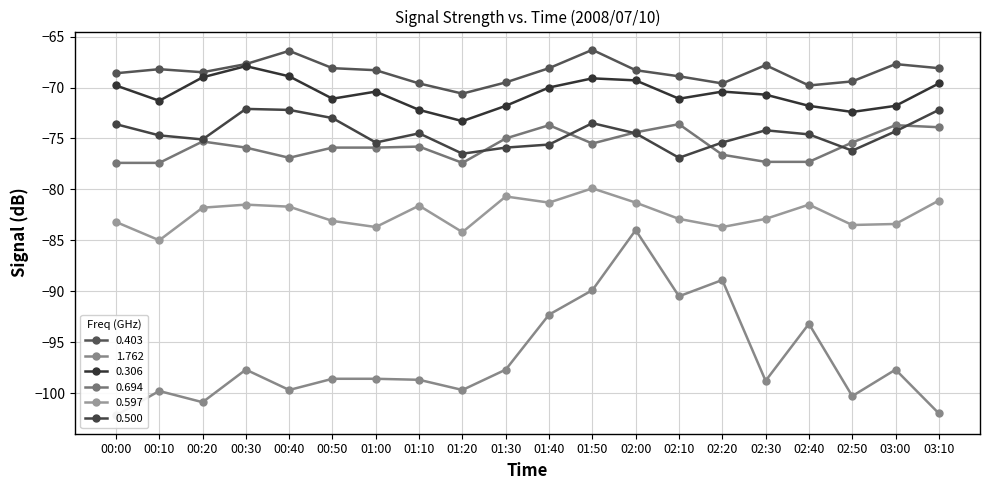

Reading left to right, transcribe all the data shown in this chart.

0.403: -68.6	-68.2	-68.5	-67.7	-66.4	-68.1	-68.3	-69.6	-70.6	-69.5	-68.1	-66.3	-68.3	-68.9	-69.6	-67.8	-69.8	-69.4	-67.7	-68.1
1.762: -102.2	-99.8	-100.9	-97.7	-99.7	-98.6	-98.6	-98.7	-99.7	-97.7	-92.3	-89.9	-84.0	-90.5	-88.9	-98.8	-93.2	-100.3	-97.7	-102.0
0.306: -69.8	-71.3	-69.0	-67.9	-68.9	-71.1	-70.4	-72.2	-73.3	-71.8	-70.0	-69.1	-69.3	-71.1	-70.4	-70.7	-71.8	-72.4	-71.8	-69.6
0.694: -77.4	-77.4	-75.3	-75.9	-76.9	-75.9	-75.9	-75.8	-77.4	-75.0	-73.7	-75.5	-74.4	-73.6	-76.6	-77.3	-77.3	-75.4	-73.7	-73.9
0.597: -83.2	-85.0	-81.8	-81.5	-81.7	-83.1	-83.7	-81.6	-84.2	-80.7	-81.3	-79.9	-81.3	-82.9	-83.7	-82.9	-81.5	-83.5	-83.4	-81.1
0.500: -73.6	-74.7	-75.1	-72.1	-72.2	-73.0	-75.4	-74.5	-76.5	-75.9	-75.6	-73.5	-74.5	-76.9	-75.4	-74.2	-74.6	-76.2	-74.3	-72.2